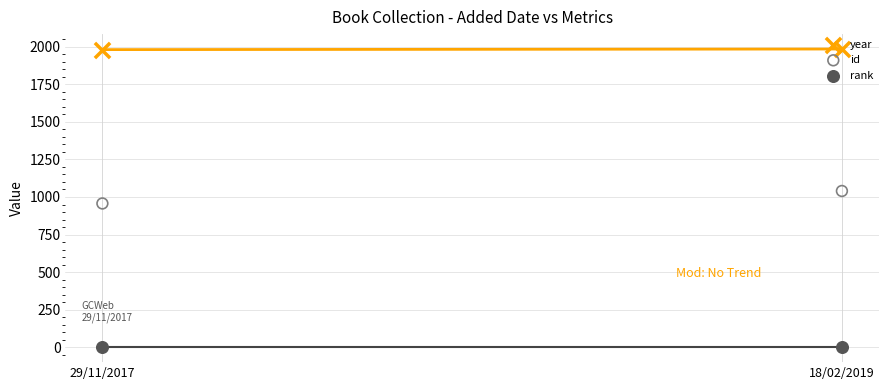

Is the value of id at 18/02/2019 greater than the value of rank at 29/11/2017?

Yes